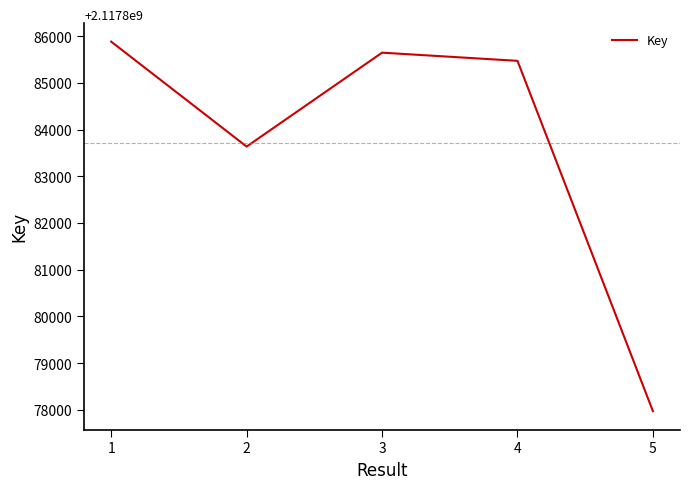

What is the difference between the maximum and minimum values?

7913